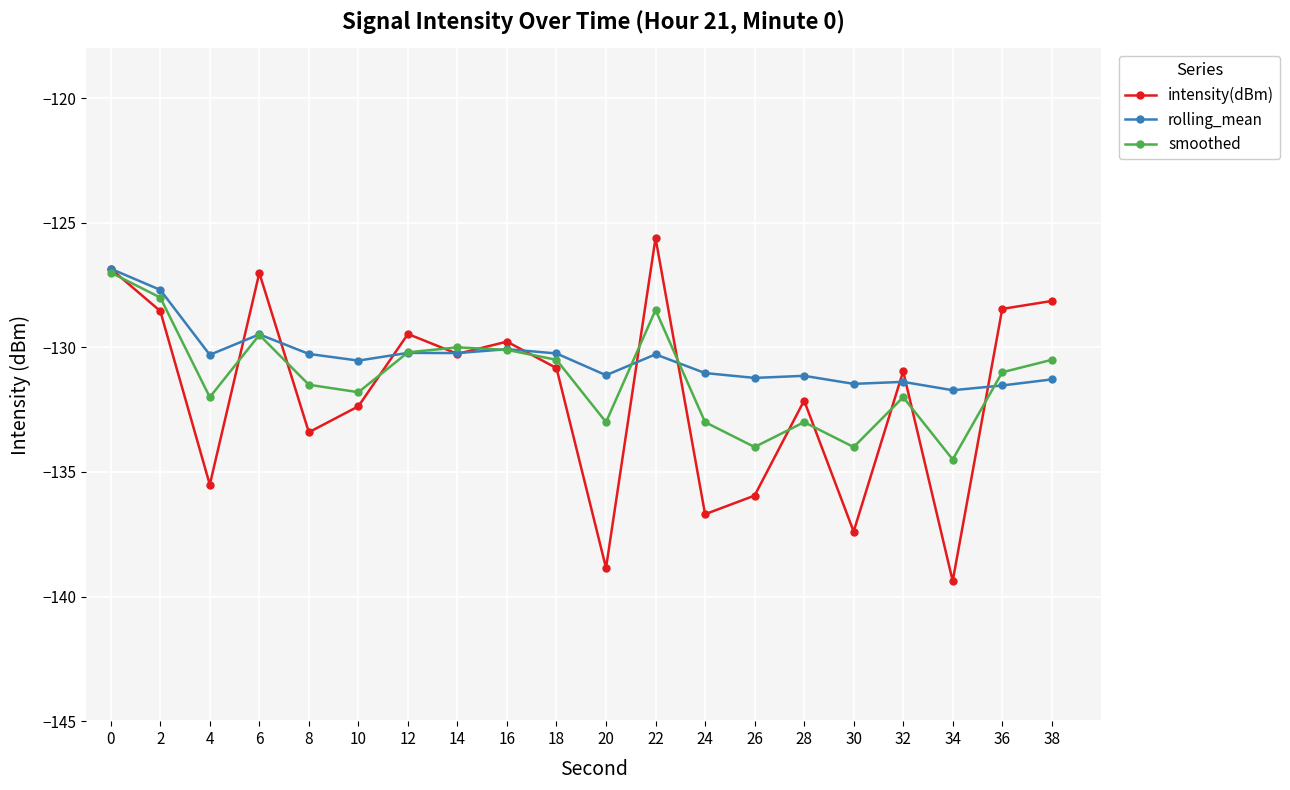

Which series ends up on top after the final intersection of smoothed and rolling_mean?

smoothed